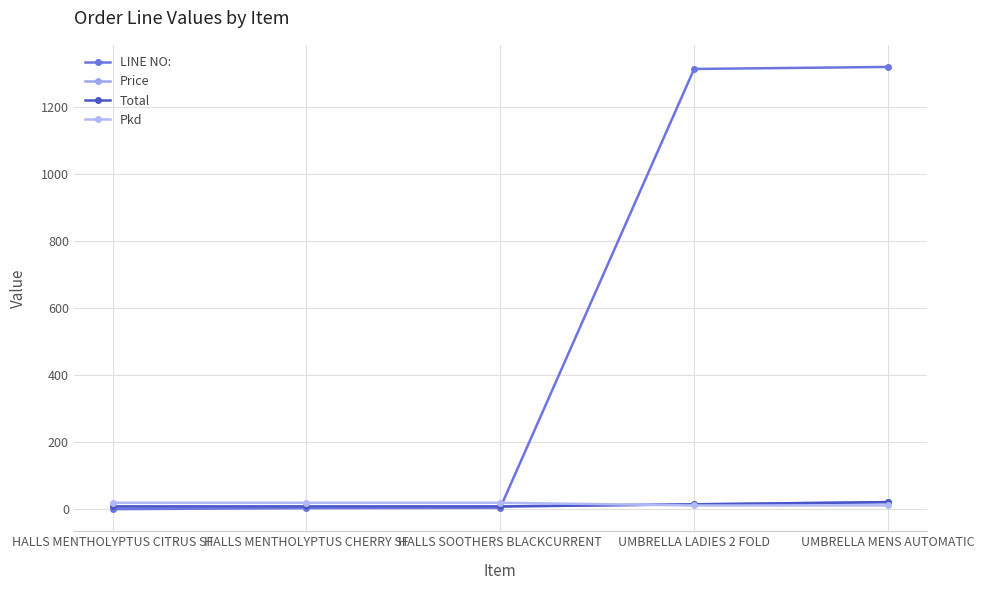

What is the difference between the maximum and minimum values in the Total series?

13.0